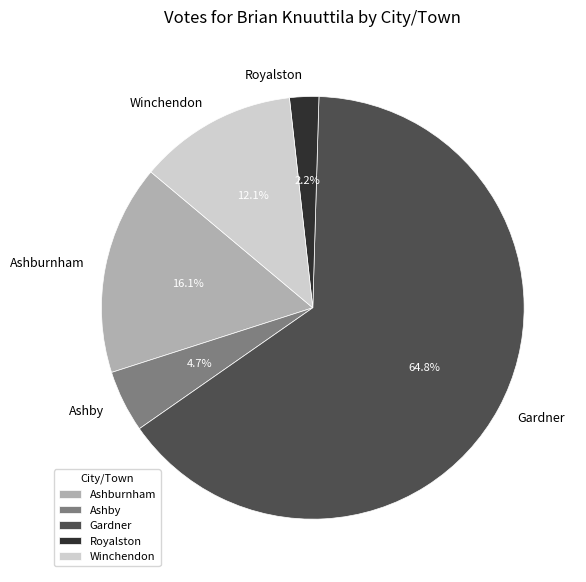

What portion of the pie excludes Royalston?

97.8%